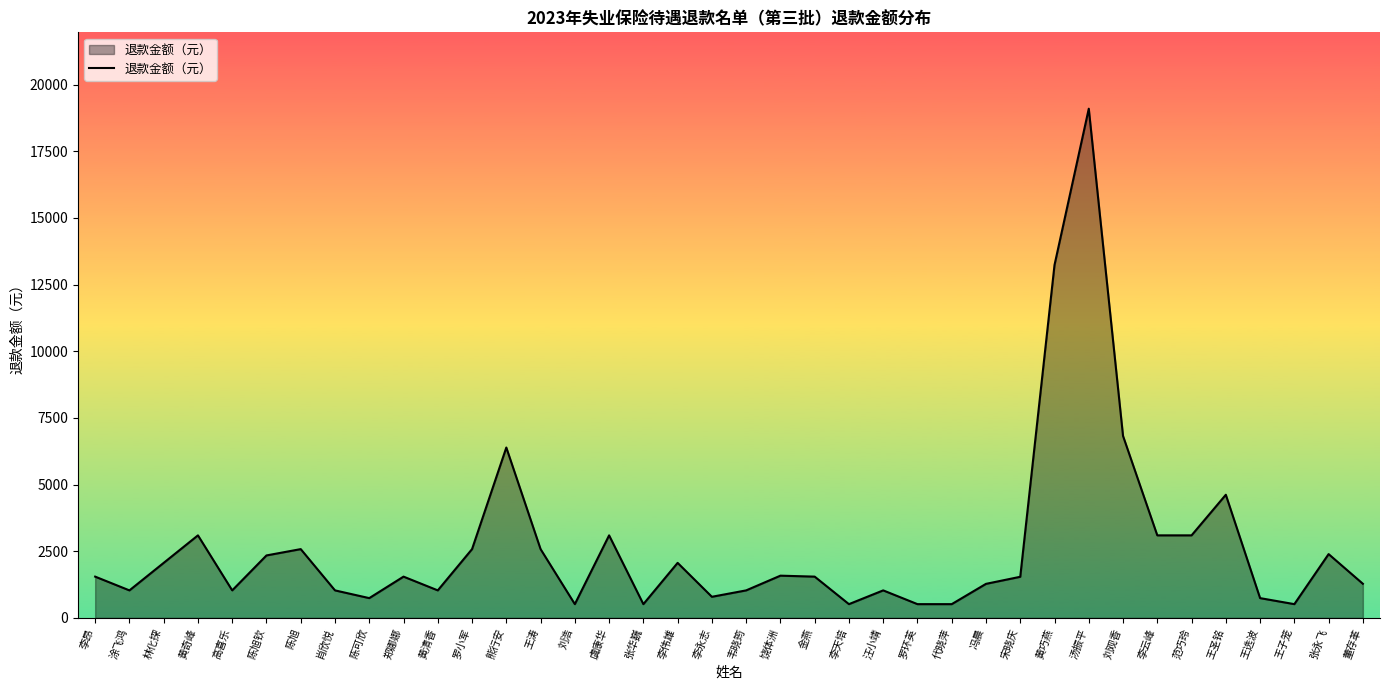

What is the minimum value shown in the chart?

516.0